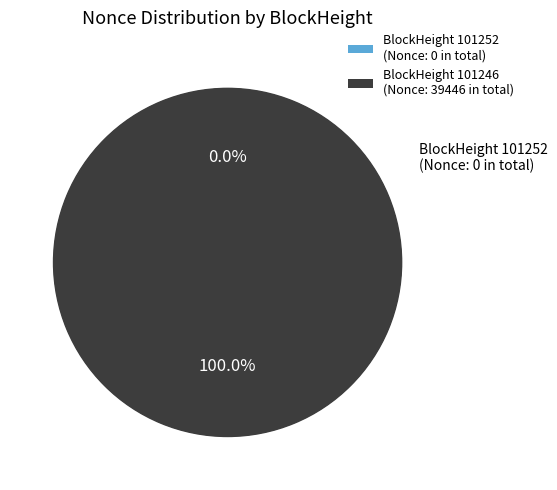

Combined, do 101246 and 101252 account for over 50%?

Yes